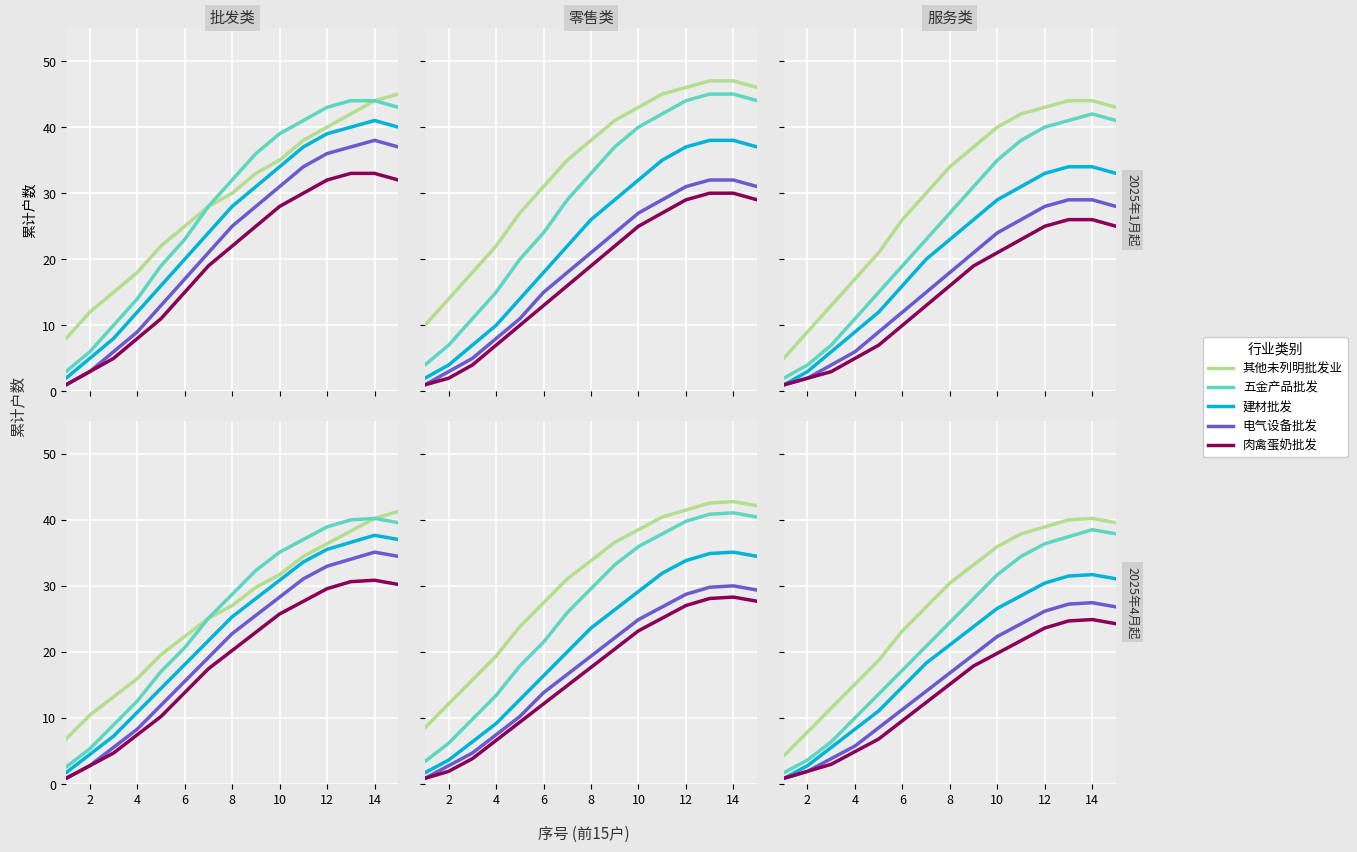

Between 2 and 6, which series saw the biggest shift?

正餐服务